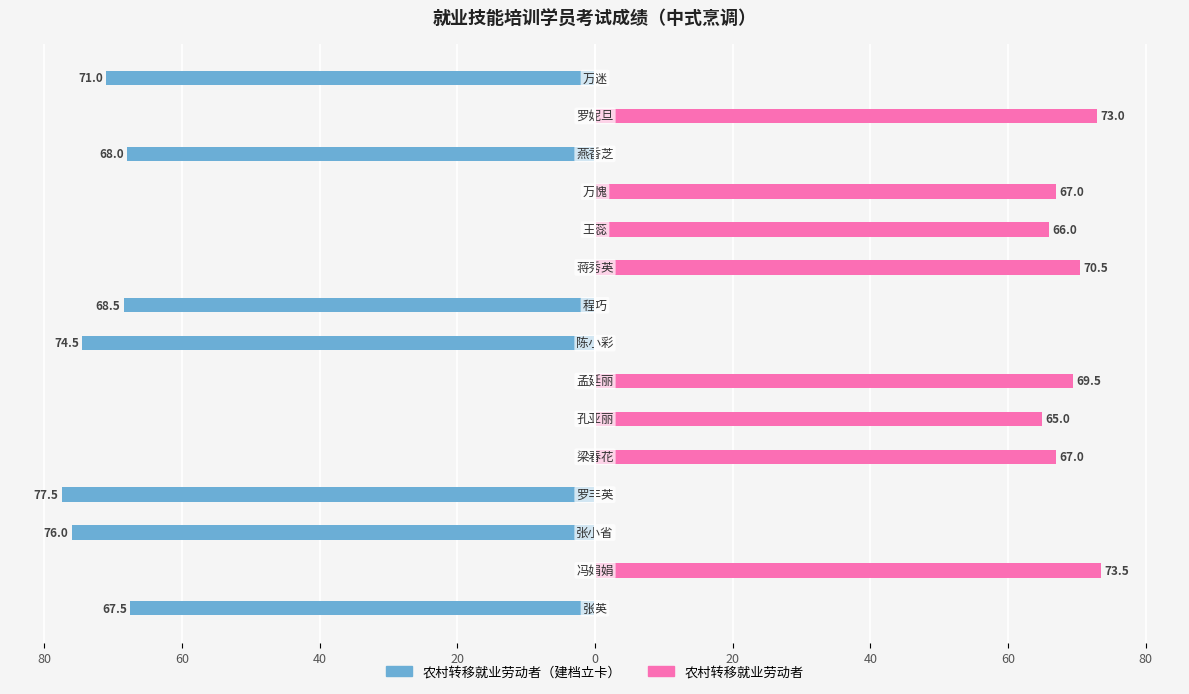

What is the sum of the 农村转移就业劳动者 values at 11 and 12?

67.0